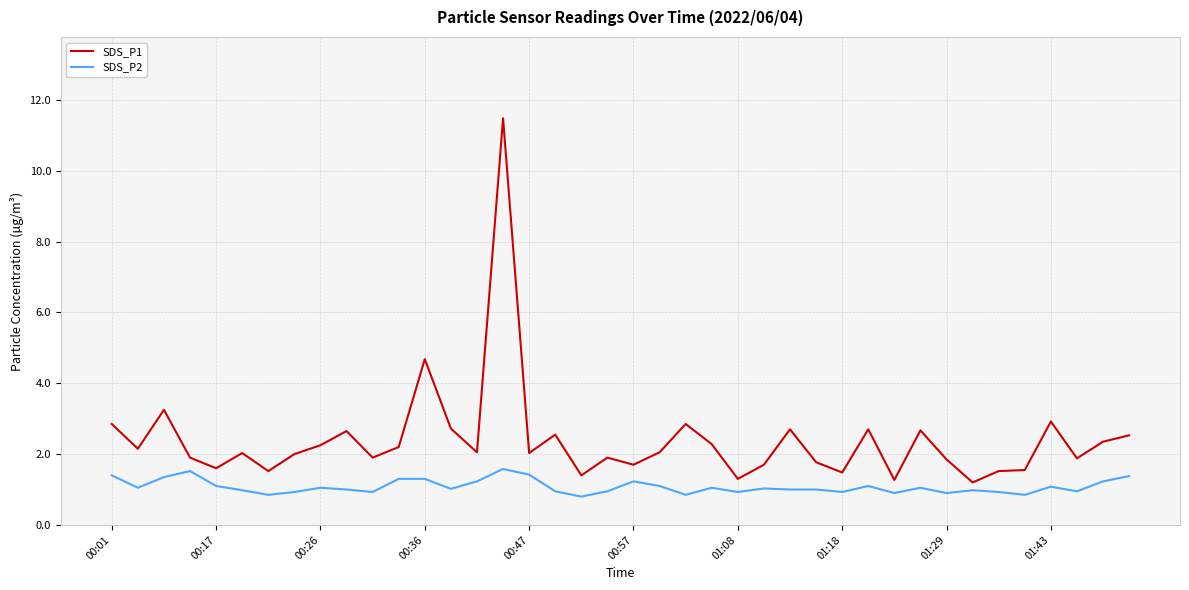

Which series has the largest range (max minus min)?

SDS_P1